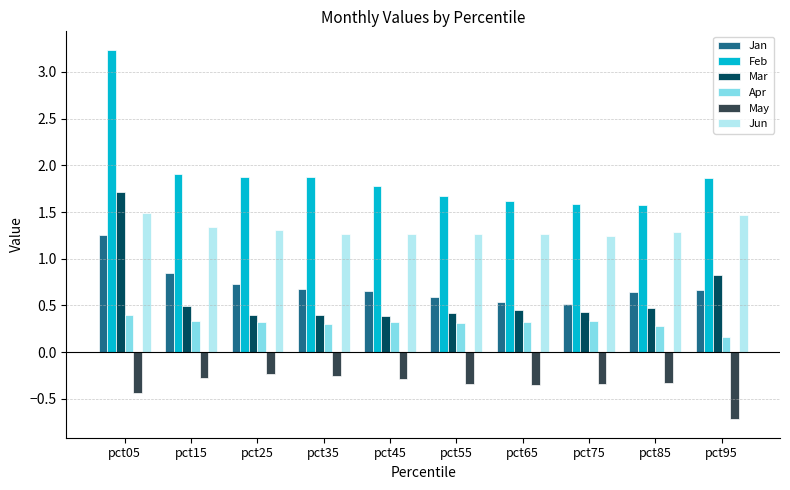

Which series has the widest spread of values?

Feb